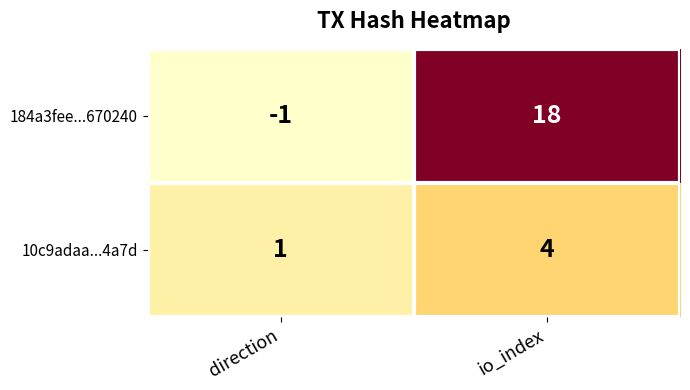

At how many categories does at least one series exceed 7?

1